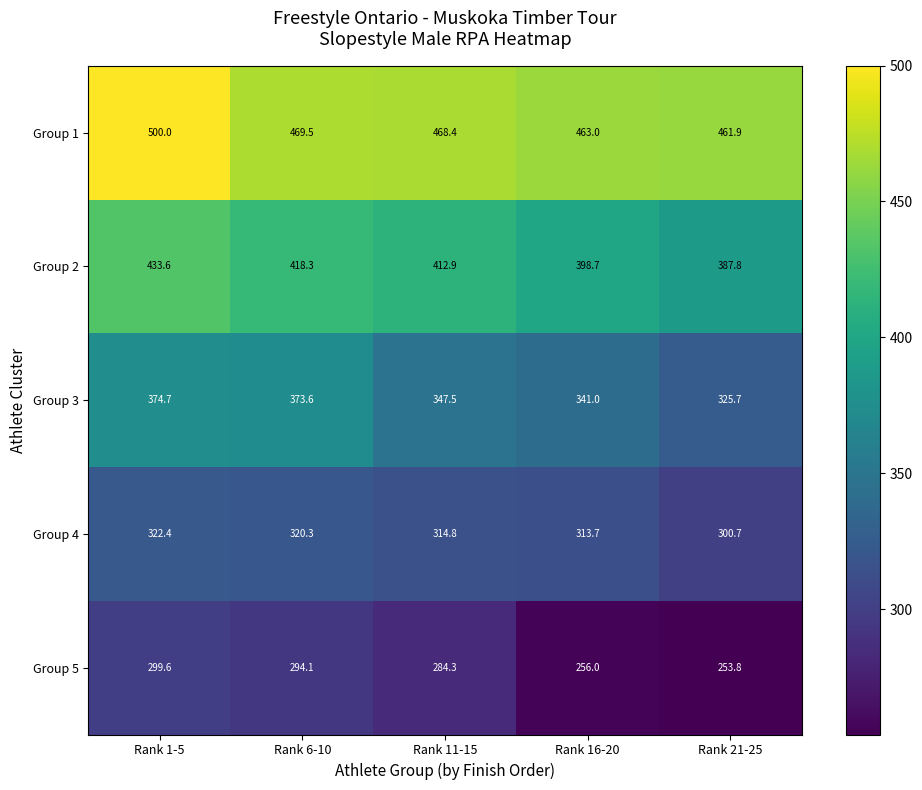

Reading left to right, extract all data points from this chart.

Group 1: Rank 1-5=500.0	Rank 6-10=469.5	Rank 11-15=468.4	Rank 16-20=463.0	Rank 21-25=461.9
Group 2: Rank 1-5=433.6	Rank 6-10=418.3	Rank 11-15=412.9	Rank 16-20=398.7	Rank 21-25=387.8
Group 3: Rank 1-5=374.7	Rank 6-10=373.6	Rank 11-15=347.5	Rank 16-20=341.0	Rank 21-25=325.7
Group 4: Rank 1-5=322.4	Rank 6-10=320.3	Rank 11-15=314.8	Rank 16-20=313.7	Rank 21-25=300.7
Group 5: Rank 1-5=299.6	Rank 6-10=294.1	Rank 11-15=284.3	Rank 16-20=256.0	Rank 21-25=253.8